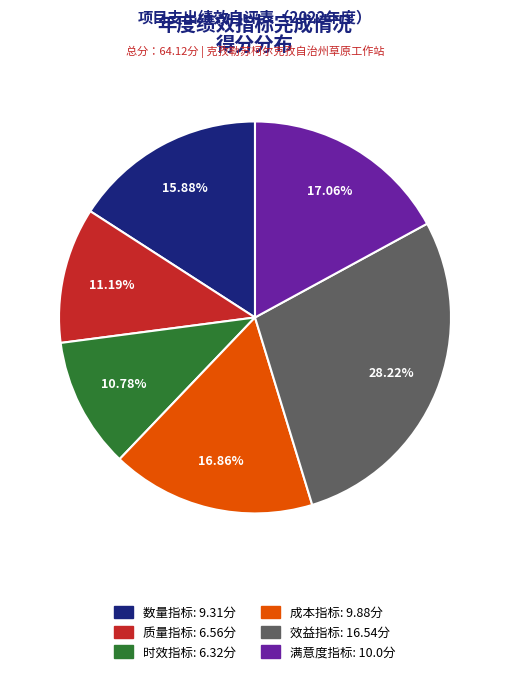

Which has a higher value, 效益指标 or 成本指标?

效益指标